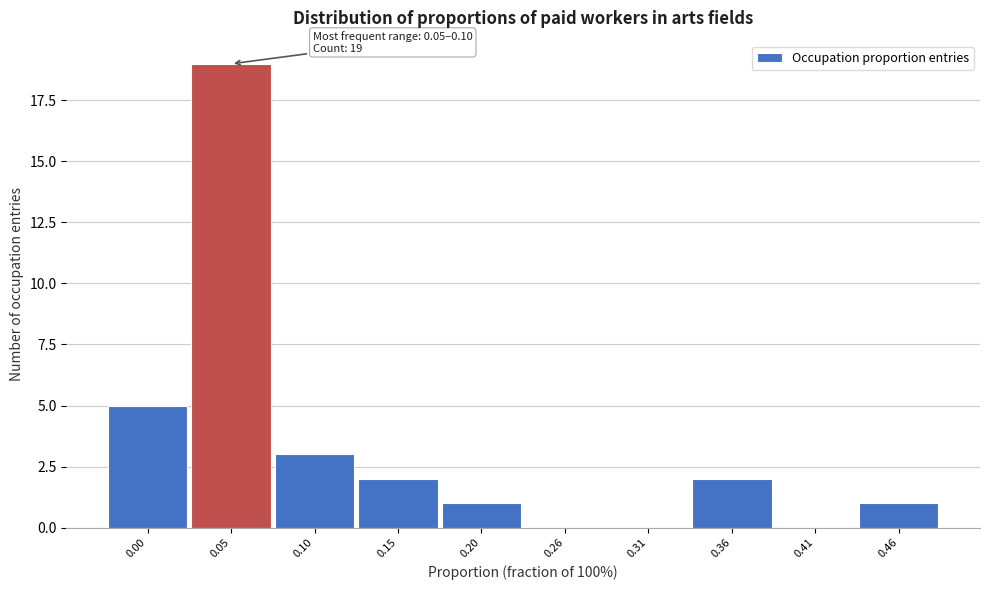

Reading left to right, extract all data points from this chart.

0.00=5	0.05=19	0.10=3	0.15=2	0.20=1	0.26=0	0.31=0	0.36=2	0.41=0	0.46=1